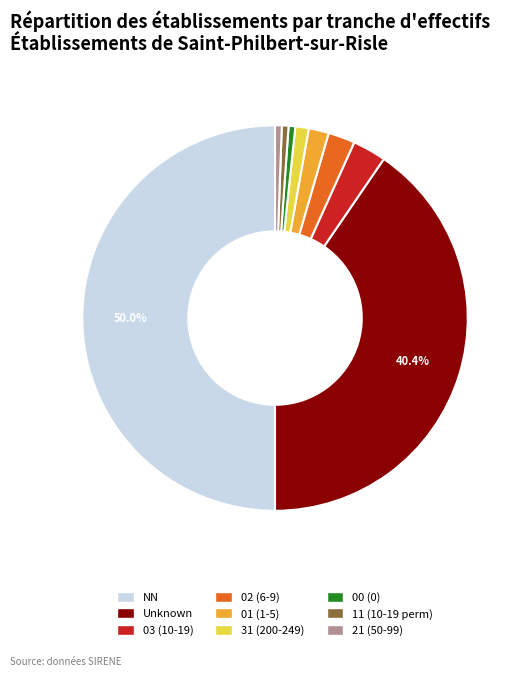

Which has a higher value, Unknown or 02 (6-9)?

Unknown